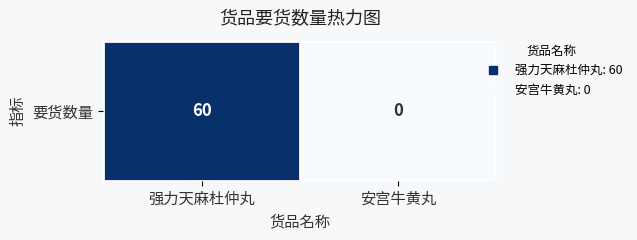

Count the number of data series in this chart.

1